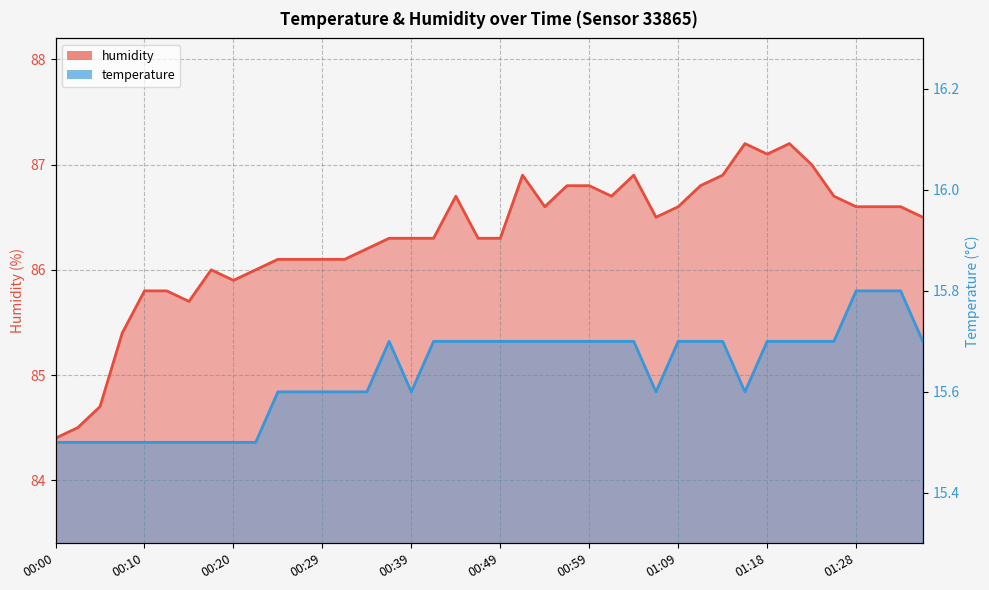

What is the total value across all series at 00:27?

101.7